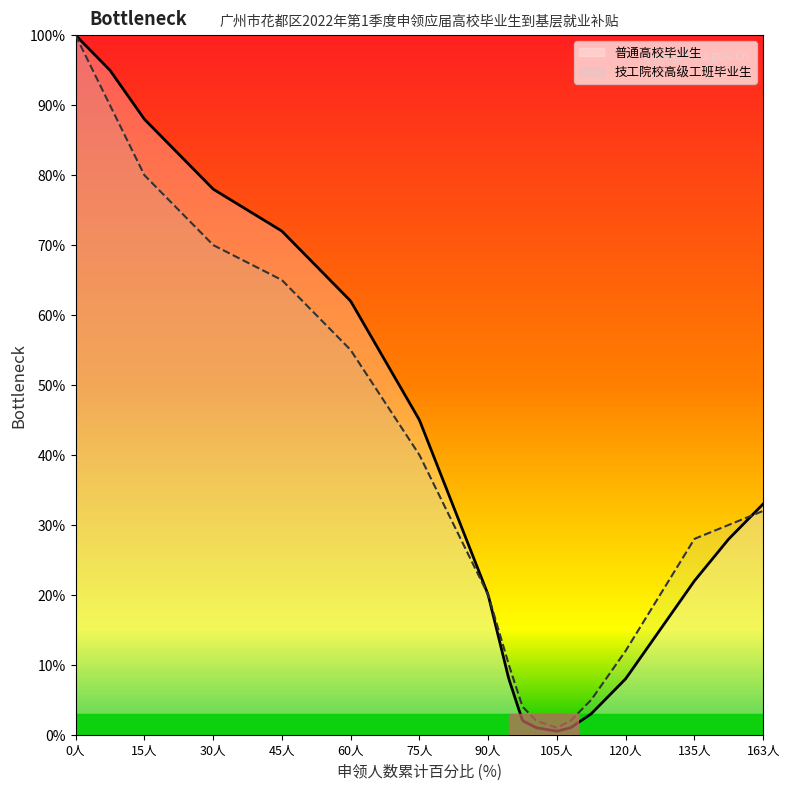

What is the maximum value shown in the chart?

100.0